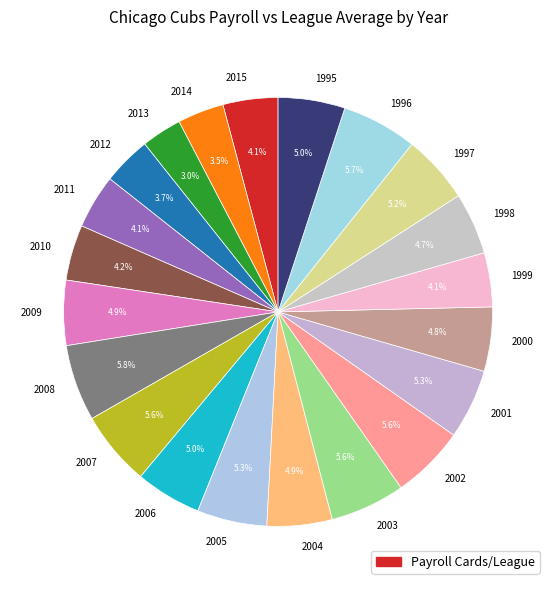

What percentage is NOT represented by 2010?

95.8%